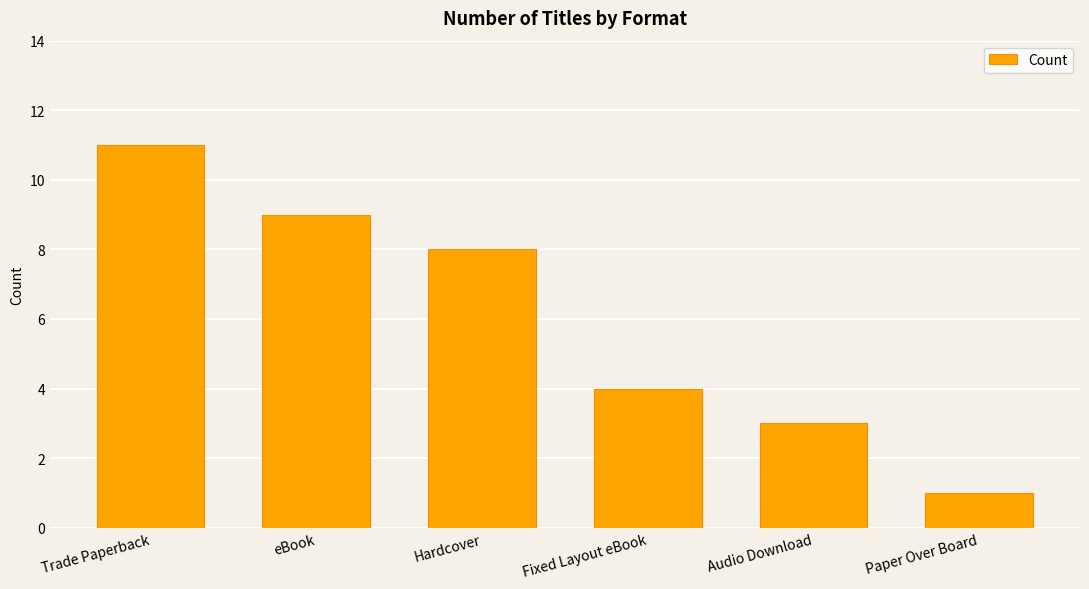

What is the smallest value displayed?

1